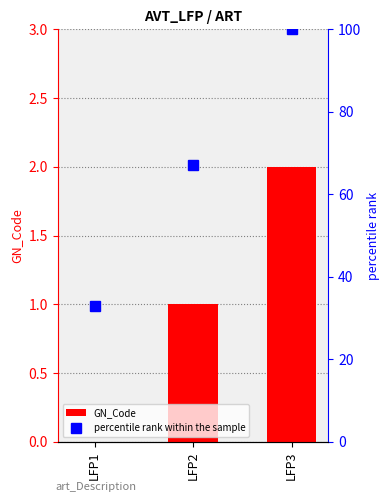

What is the difference between the maximum and minimum values in the percentile rank within the sample series?

67